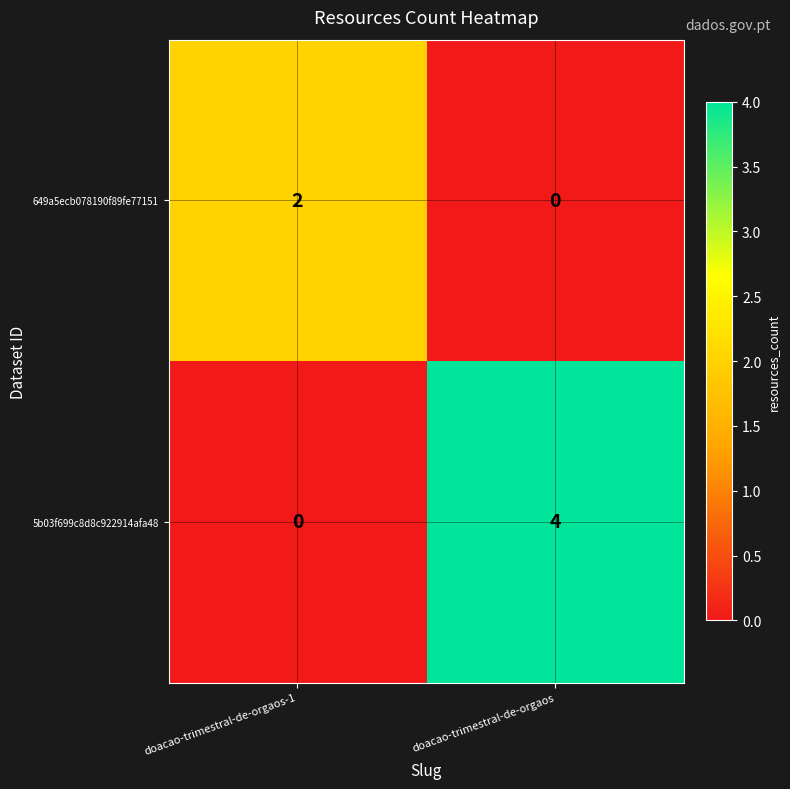

Read the 5b03f699c8d8c922914afa48 value at doacao-trimestral-de-orgaos.

4